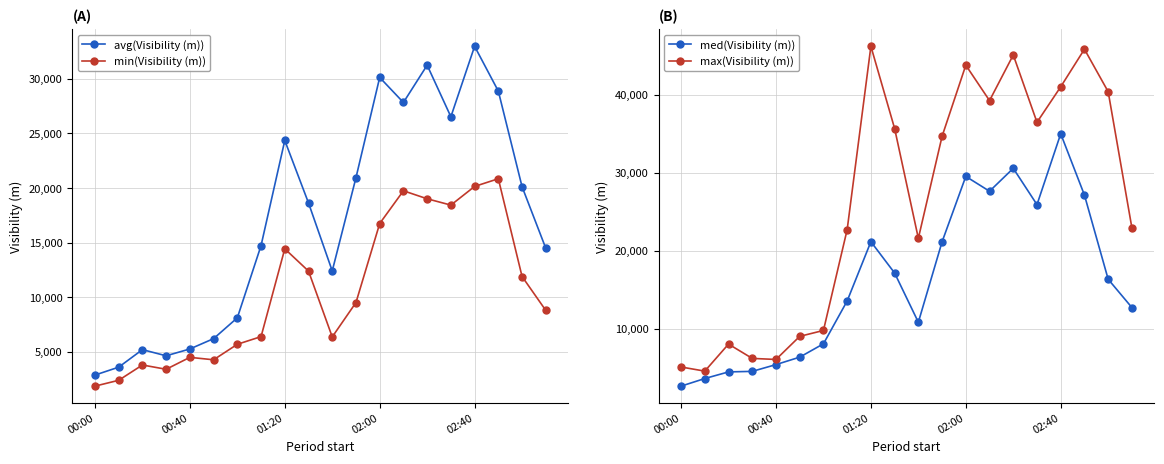

What is the maximum value for min(Visibility (m))?

20854